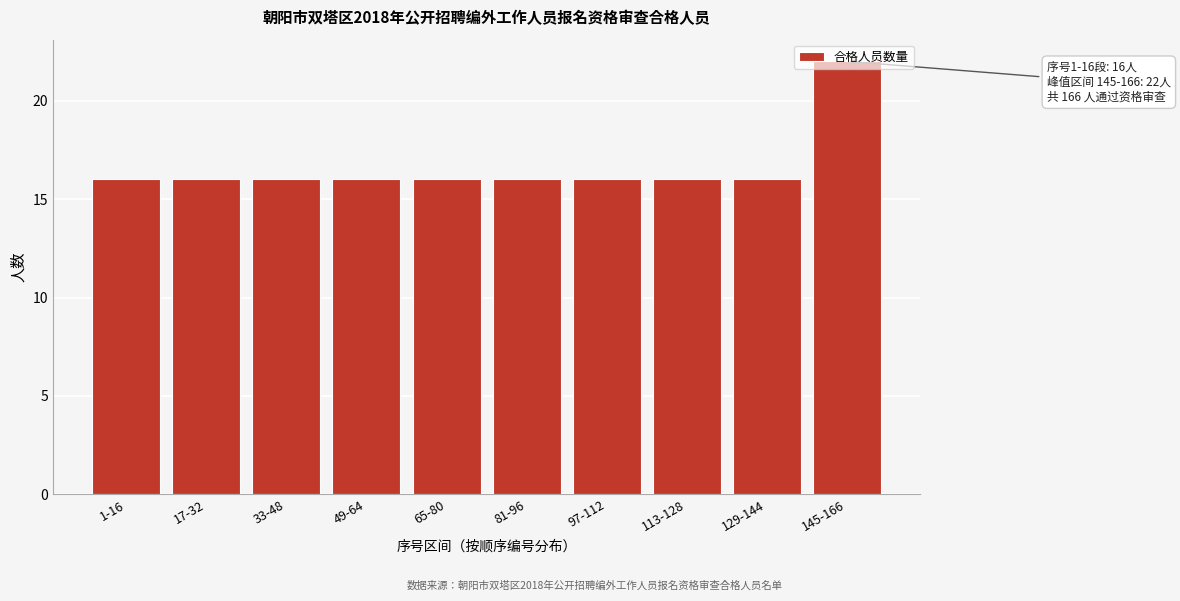

Which category has the highest value across all series?

145-166